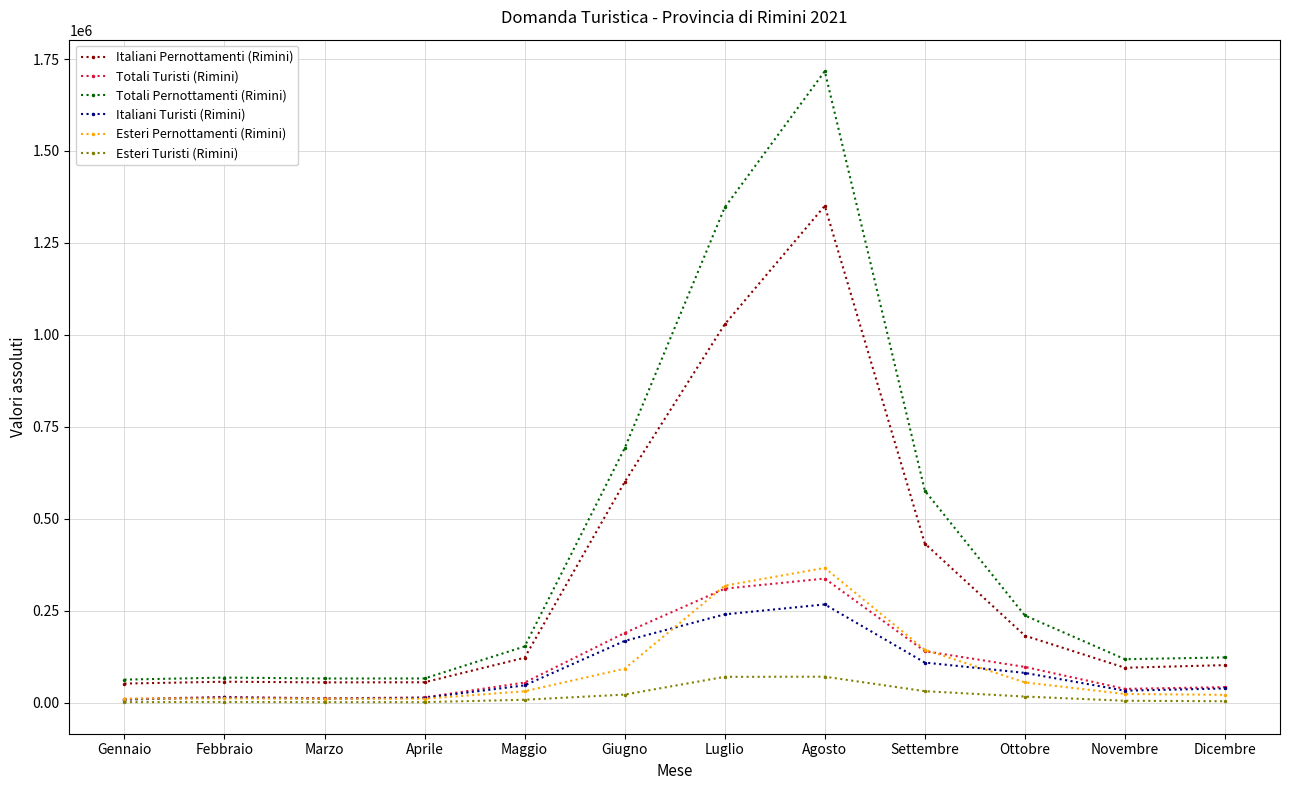

The value of Esteri Pernottamenti (Rimini) at Giugno is 92042. True or false?

True